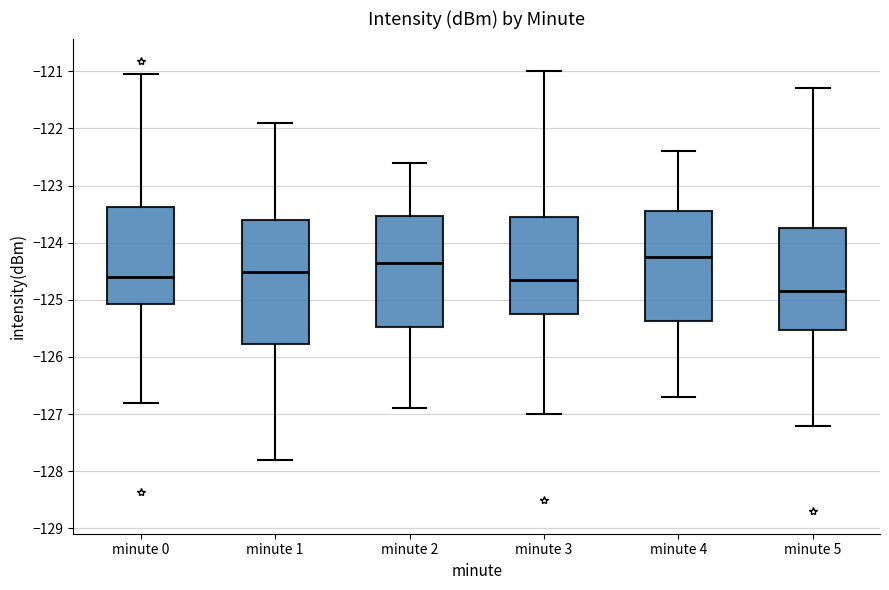

Reading left to right, transcribe this box plot: for each box, give where its median line is, the range the box spans, and where its two whiskers end, as read against the y-axis. The values are not printed on the chart, so give them approximately, as read against the axis.

minute 0: median -124.6, box -125.1 to -123.4, whiskers -126.8 to -121.0
minute 1: median -124.5, box -125.8 to -123.6, whiskers -127.8 to -121.9
minute 2: median -124.3, box -125.5 to -123.5, whiskers -126.9 to -122.6
minute 3: median -124.6, box -125.2 to -123.5, whiskers -127.0 to -121.0
minute 4: median -124.2, box -125.4 to -123.4, whiskers -126.7 to -122.4
minute 5: median -124.8, box -125.5 to -123.7, whiskers -127.2 to -121.3